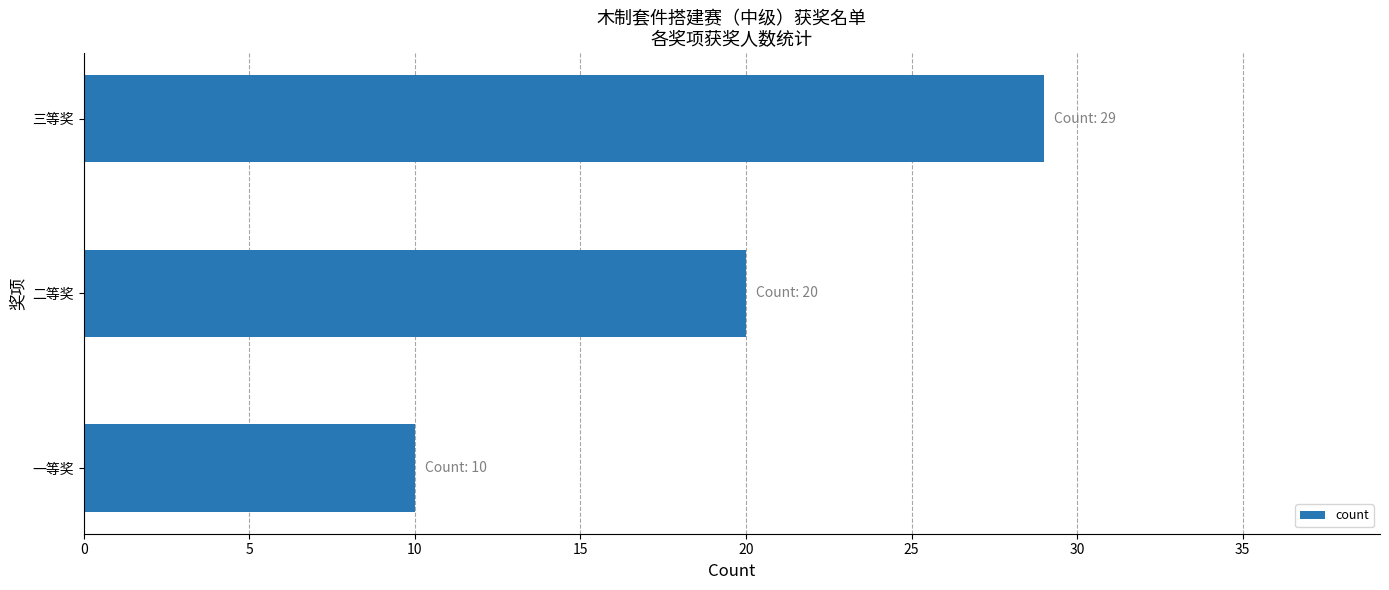

Approximately how many times larger is the value at 二等奖 compared to 三等奖?

0.7